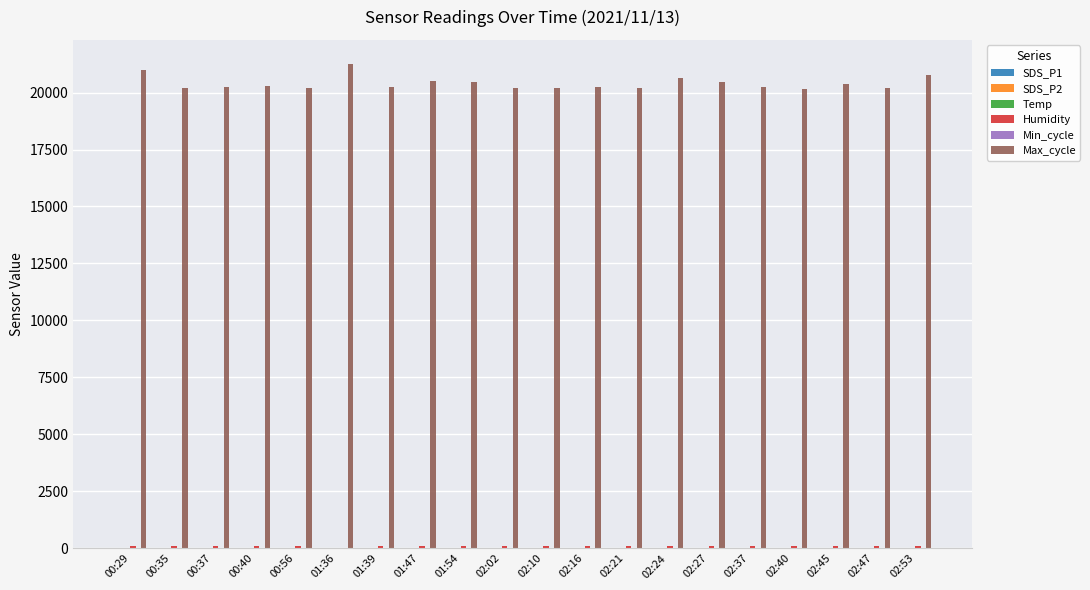

How many series are shown in this chart?

6